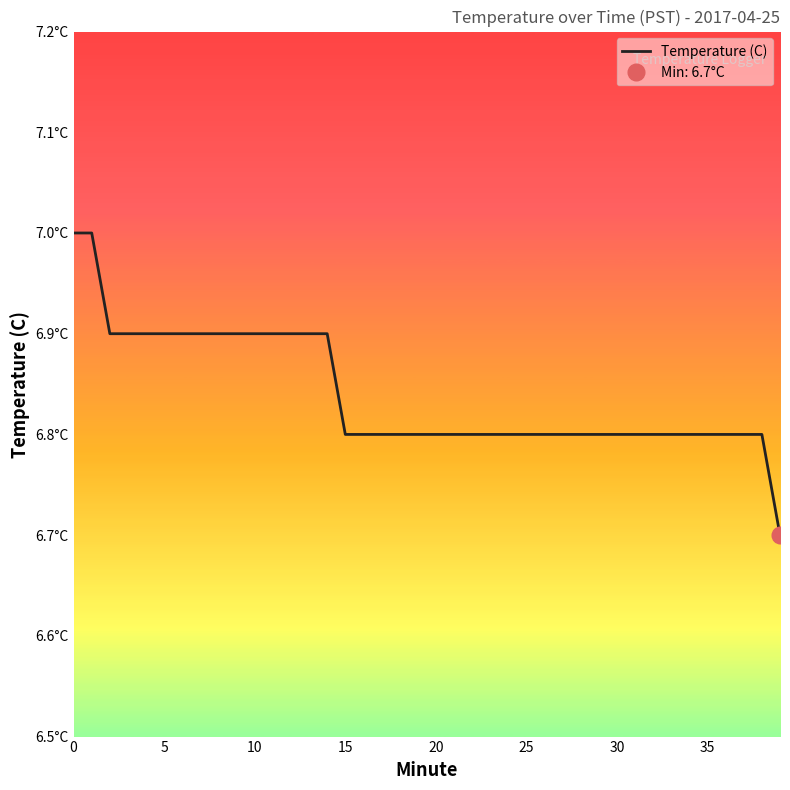

Which label corresponds to the smallest value in the chart?

39